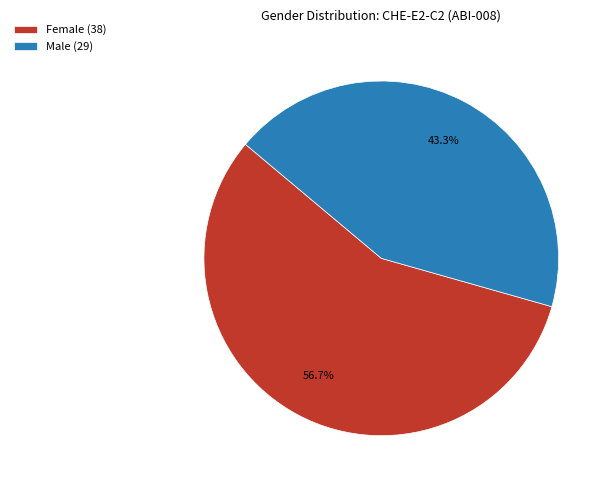

Is there a majority slice in this chart?

Yes